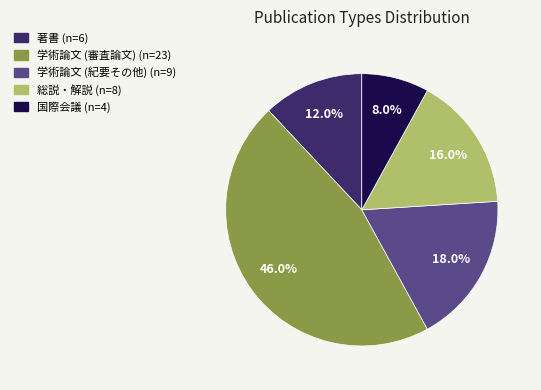

Is 総説・解説 the majority of the pie?

No